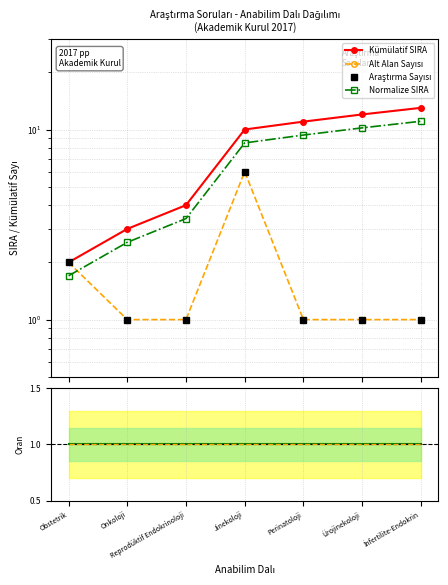

Reading right to left, extract all data points from this chart.

Kümülatif SIRA: İnfertilite-Endokrin=13.0	Ürojinekoloji=12.0	Perinatoloji=11.0	Jinekoloji=10.0	Reprodüktif Endokrinoloji=4.0	Onkoloji=3.0	Obstetrik=2.0
Alt Alan Sayısı: İnfertilite-Endokrin=1.0	Ürojinekoloji=1.0	Perinatoloji=1.0	Jinekoloji=6.0	Reprodüktif Endokrinoloji=1.0	Onkoloji=1.0	Obstetrik=2.0
Araştırma Sayısı: İnfertilite-Endokrin=1.0	Ürojinekoloji=1.0	Perinatoloji=1.0	Jinekoloji=6.0	Reprodüktif Endokrinoloji=1.0	Onkoloji=1.0	Obstetrik=2.0
Normalize SIRA: İnfertilite-Endokrin=11.0	Ürojinekoloji=10.2	Perinatoloji=9.3	Jinekoloji=8.5	Reprodüktif Endokrinoloji=3.4	Onkoloji=2.5	Obstetrik=1.7
Oran: İnfertilite-Endokrin=1.0	Ürojinekoloji=1.0	Perinatoloji=1.0	Jinekoloji=1.0	Reprodüktif Endokrinoloji=1.0	Onkoloji=1.0	Obstetrik=1.0
Kümülatif Oran: İnfertilite-Endokrin=1.0	Ürojinekoloji=1.0	Perinatoloji=1.0	Jinekoloji=1.0	Reprodüktif Endokrinoloji=1.0	Onkoloji=1.0	Obstetrik=1.0